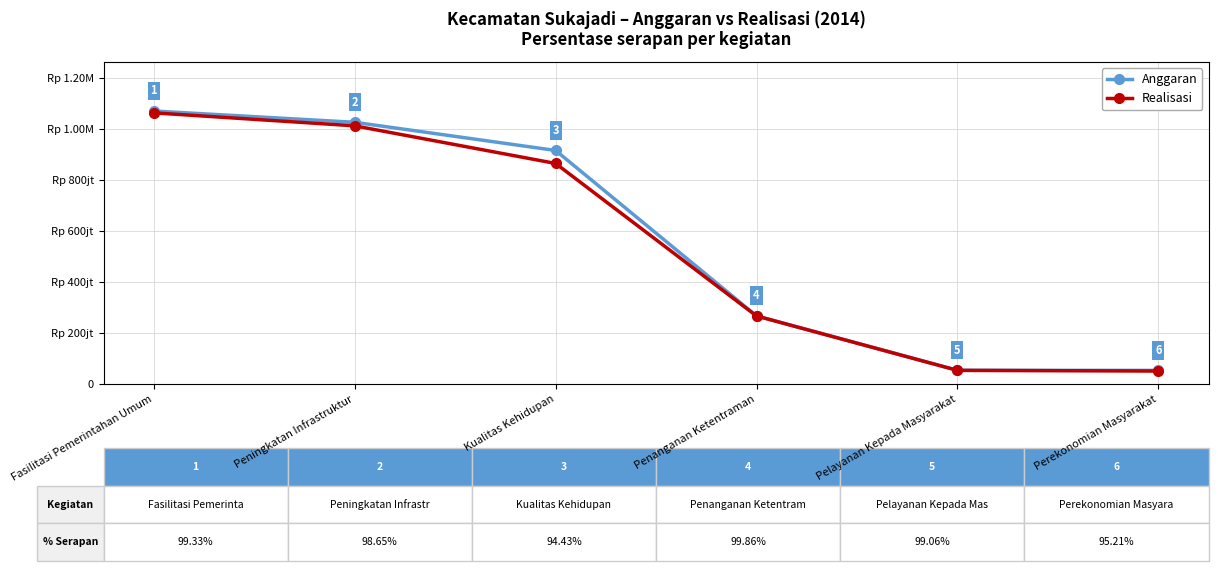

What are all the series names shown in the legend?

Anggaran, Realisasi